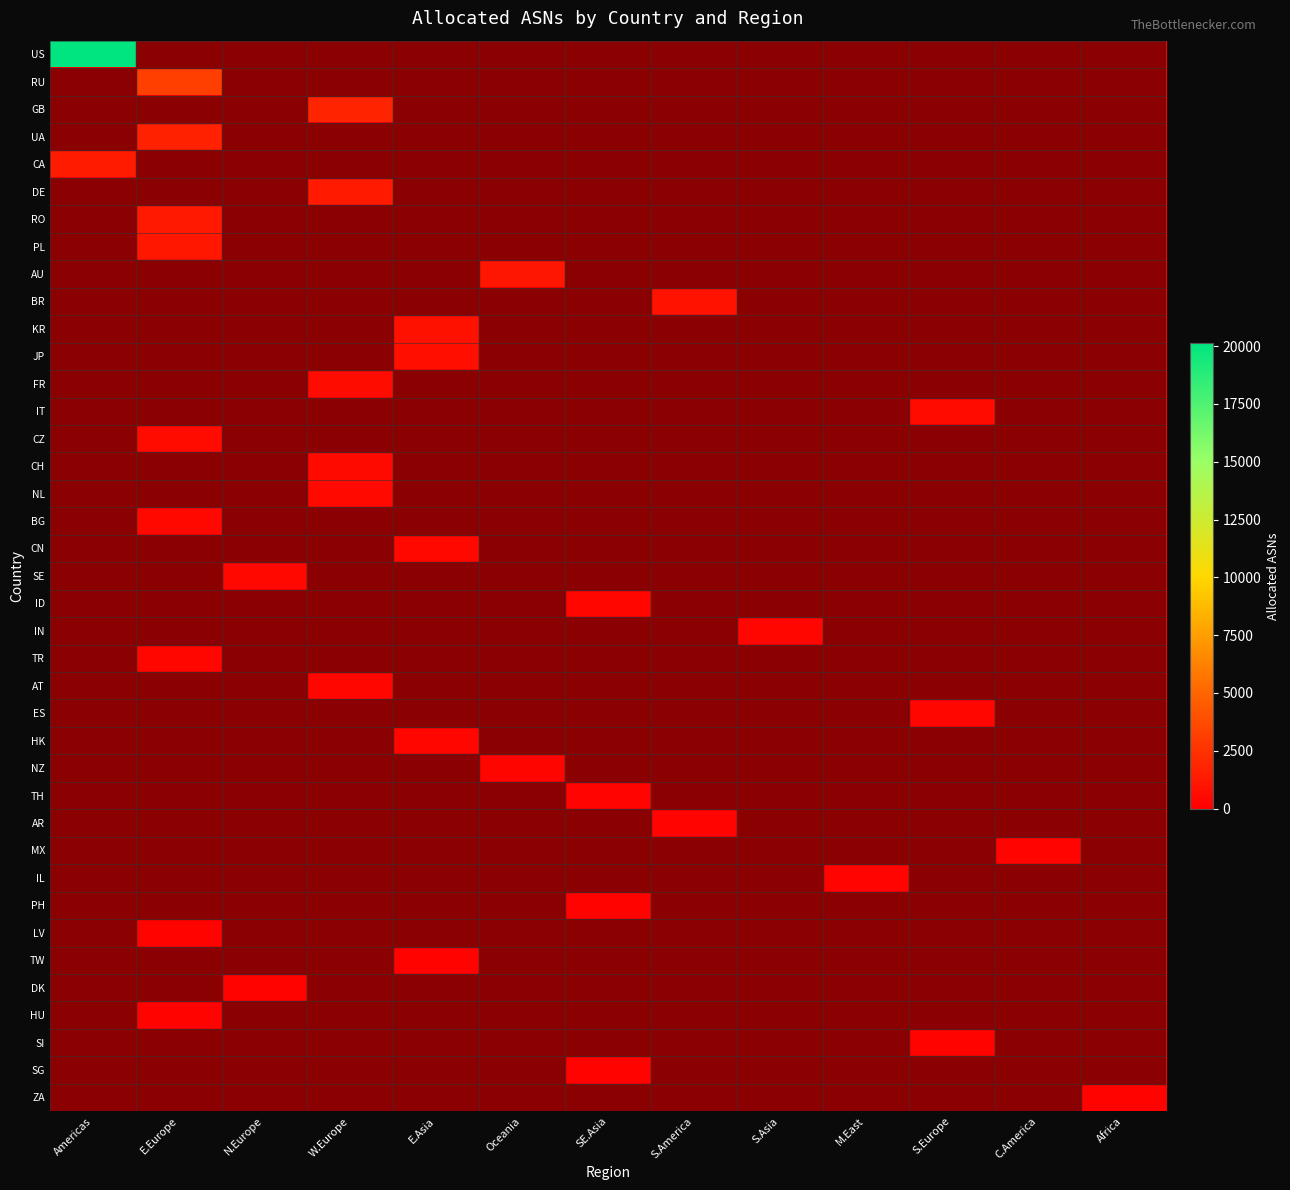

Reading left to right, list all the values displayed in this chart.

US: Americas=20122	E.Europe=0	N.Europe=0	W.Europe=0	E.Asia=0	Oceania=0	SE.Asia=0	S.America=0	S.Asia=0	M.East=0	S.Europe=0	C.America=0	Africa=0
RU: Americas=0	E.Europe=3159	N.Europe=0	W.Europe=0	E.Asia=0	Oceania=0	SE.Asia=0	S.America=0	S.Asia=0	M.East=0	S.Europe=0	C.America=0	Africa=0
GB: Americas=0	E.Europe=0	N.Europe=0	W.Europe=1831	E.Asia=0	Oceania=0	SE.Asia=0	S.America=0	S.Asia=0	M.East=0	S.Europe=0	C.America=0	Africa=0
UA: Americas=0	E.Europe=1664	N.Europe=0	W.Europe=0	E.Asia=0	Oceania=0	SE.Asia=0	S.America=0	S.Asia=0	M.East=0	S.Europe=0	C.America=0	Africa=0
CA: Americas=1362	E.Europe=0	N.Europe=0	W.Europe=0	E.Asia=0	Oceania=0	SE.Asia=0	S.America=0	S.Asia=0	M.East=0	S.Europe=0	C.America=0	Africa=0
DE: Americas=0	E.Europe=0	N.Europe=0	W.Europe=1311	E.Asia=0	Oceania=0	SE.Asia=0	S.America=0	S.Asia=0	M.East=0	S.Europe=0	C.America=0	Africa=0
RO: Americas=0	E.Europe=1272	N.Europe=0	W.Europe=0	E.Asia=0	Oceania=0	SE.Asia=0	S.America=0	S.Asia=0	M.East=0	S.Europe=0	C.America=0	Africa=0
PL: Americas=0	E.Europe=1166	N.Europe=0	W.Europe=0	E.Asia=0	Oceania=0	SE.Asia=0	S.America=0	S.Asia=0	M.East=0	S.Europe=0	C.America=0	Africa=0
AU: Americas=0	E.Europe=0	N.Europe=0	W.Europe=0	E.Asia=0	Oceania=1107	SE.Asia=0	S.America=0	S.Asia=0	M.East=0	S.Europe=0	C.America=0	Africa=0
BR: Americas=0	E.Europe=0	N.Europe=0	W.Europe=0	E.Asia=0	Oceania=0	SE.Asia=0	S.America=1020	S.Asia=0	M.East=0	S.Europe=0	C.America=0	Africa=0
KR: Americas=0	E.Europe=0	N.Europe=0	W.Europe=0	E.Asia=866	Oceania=0	SE.Asia=0	S.America=0	S.Asia=0	M.East=0	S.Europe=0	C.America=0	Africa=0
JP: Americas=0	E.Europe=0	N.Europe=0	W.Europe=0	E.Asia=793	Oceania=0	SE.Asia=0	S.America=0	S.Asia=0	M.East=0	S.Europe=0	C.America=0	Africa=0
FR: Americas=0	E.Europe=0	N.Europe=0	W.Europe=652	E.Asia=0	Oceania=0	SE.Asia=0	S.America=0	S.Asia=0	M.East=0	S.Europe=0	C.America=0	Africa=0
IT: Americas=0	E.Europe=0	N.Europe=0	W.Europe=0	E.Asia=0	Oceania=0	SE.Asia=0	S.America=0	S.Asia=0	M.East=0	S.Europe=601	C.America=0	Africa=0
CZ: Americas=0	E.Europe=573	N.Europe=0	W.Europe=0	E.Asia=0	Oceania=0	SE.Asia=0	S.America=0	S.Asia=0	M.East=0	S.Europe=0	C.America=0	Africa=0
CH: Americas=0	E.Europe=0	N.Europe=0	W.Europe=532	E.Asia=0	Oceania=0	SE.Asia=0	S.America=0	S.Asia=0	M.East=0	S.Europe=0	C.America=0	Africa=0
NL: Americas=0	E.Europe=0	N.Europe=0	W.Europe=481	E.Asia=0	Oceania=0	SE.Asia=0	S.America=0	S.Asia=0	M.East=0	S.Europe=0	C.America=0	Africa=0
BG: Americas=0	E.Europe=465	N.Europe=0	W.Europe=0	E.Asia=0	Oceania=0	SE.Asia=0	S.America=0	S.Asia=0	M.East=0	S.Europe=0	C.America=0	Africa=0
CN: Americas=0	E.Europe=0	N.Europe=0	W.Europe=0	E.Asia=457	Oceania=0	SE.Asia=0	S.America=0	S.Asia=0	M.East=0	S.Europe=0	C.America=0	Africa=0
SE: Americas=0	E.Europe=0	N.Europe=448	W.Europe=0	E.Asia=0	Oceania=0	SE.Asia=0	S.America=0	S.Asia=0	M.East=0	S.Europe=0	C.America=0	Africa=0
ID: Americas=0	E.Europe=0	N.Europe=0	W.Europe=0	E.Asia=0	Oceania=0	SE.Asia=415	S.America=0	S.Asia=0	M.East=0	S.Europe=0	C.America=0	Africa=0
IN: Americas=0	E.Europe=0	N.Europe=0	W.Europe=0	E.Asia=0	Oceania=0	SE.Asia=0	S.America=0	S.Asia=386	M.East=0	S.Europe=0	C.America=0	Africa=0
TR: Americas=0	E.Europe=360	N.Europe=0	W.Europe=0	E.Asia=0	Oceania=0	SE.Asia=0	S.America=0	S.Asia=0	M.East=0	S.Europe=0	C.America=0	Africa=0
AT: Americas=0	E.Europe=0	N.Europe=0	W.Europe=357	E.Asia=0	Oceania=0	SE.Asia=0	S.America=0	S.Asia=0	M.East=0	S.Europe=0	C.America=0	Africa=0
ES: Americas=0	E.Europe=0	N.Europe=0	W.Europe=0	E.Asia=0	Oceania=0	SE.Asia=0	S.America=0	S.Asia=0	M.East=0	S.Europe=346	C.America=0	Africa=0
HK: Americas=0	E.Europe=0	N.Europe=0	W.Europe=0	E.Asia=317	Oceania=0	SE.Asia=0	S.America=0	S.Asia=0	M.East=0	S.Europe=0	C.America=0	Africa=0
NZ: Americas=0	E.Europe=0	N.Europe=0	W.Europe=0	E.Asia=0	Oceania=291	SE.Asia=0	S.America=0	S.Asia=0	M.East=0	S.Europe=0	C.America=0	Africa=0
TH: Americas=0	E.Europe=0	N.Europe=0	W.Europe=0	E.Asia=0	Oceania=0	SE.Asia=268	S.America=0	S.Asia=0	M.East=0	S.Europe=0	C.America=0	Africa=0
AR: Americas=0	E.Europe=0	N.Europe=0	W.Europe=0	E.Asia=0	Oceania=0	SE.Asia=0	S.America=255	S.Asia=0	M.East=0	S.Europe=0	C.America=0	Africa=0
MX: Americas=0	E.Europe=0	N.Europe=0	W.Europe=0	E.Asia=0	Oceania=0	SE.Asia=0	S.America=0	S.Asia=0	M.East=0	S.Europe=0	C.America=248	Africa=0
IL: Americas=0	E.Europe=0	N.Europe=0	W.Europe=0	E.Asia=0	Oceania=0	SE.Asia=0	S.America=0	S.Asia=0	M.East=239	S.Europe=0	C.America=0	Africa=0
PH: Americas=0	E.Europe=0	N.Europe=0	W.Europe=0	E.Asia=0	Oceania=0	SE.Asia=214	S.America=0	S.Asia=0	M.East=0	S.Europe=0	C.America=0	Africa=0
LV: Americas=0	E.Europe=212	N.Europe=0	W.Europe=0	E.Asia=0	Oceania=0	SE.Asia=0	S.America=0	S.Asia=0	M.East=0	S.Europe=0	C.America=0	Africa=0
TW: Americas=0	E.Europe=0	N.Europe=0	W.Europe=0	E.Asia=205	Oceania=0	SE.Asia=0	S.America=0	S.Asia=0	M.East=0	S.Europe=0	C.America=0	Africa=0
DK: Americas=0	E.Europe=0	N.Europe=198	W.Europe=0	E.Asia=0	Oceania=0	SE.Asia=0	S.America=0	S.Asia=0	M.East=0	S.Europe=0	C.America=0	Africa=0
HU: Americas=0	E.Europe=197	N.Europe=0	W.Europe=0	E.Asia=0	Oceania=0	SE.Asia=0	S.America=0	S.Asia=0	M.East=0	S.Europe=0	C.America=0	Africa=0
SI: Americas=0	E.Europe=0	N.Europe=0	W.Europe=0	E.Asia=0	Oceania=0	SE.Asia=0	S.America=0	S.Asia=0	M.East=0	S.Europe=187	C.America=0	Africa=0
SG: Americas=0	E.Europe=0	N.Europe=0	W.Europe=0	E.Asia=0	Oceania=0	SE.Asia=184	S.America=0	S.Asia=0	M.East=0	S.Europe=0	C.America=0	Africa=0
ZA: Americas=0	E.Europe=0	N.Europe=0	W.Europe=0	E.Asia=0	Oceania=0	SE.Asia=0	S.America=0	S.Asia=0	M.East=0	S.Europe=0	C.America=0	Africa=182